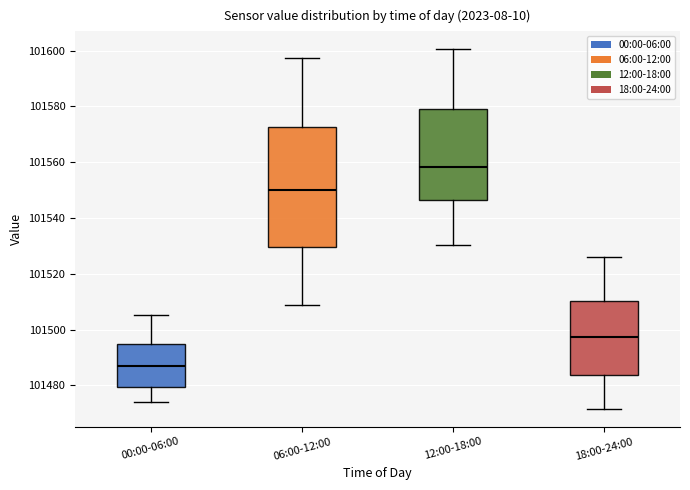

Comparing the boxes themselves (not the whiskers), which one is the tallest?

06:00-12:00